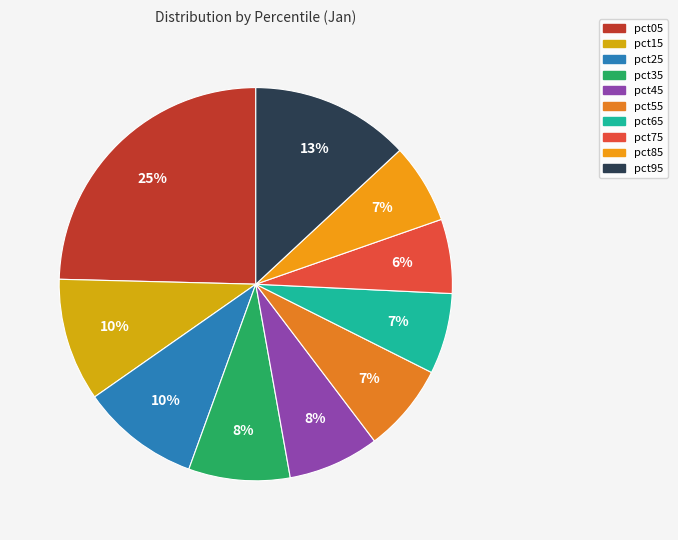

Is there a majority slice in this chart?

No